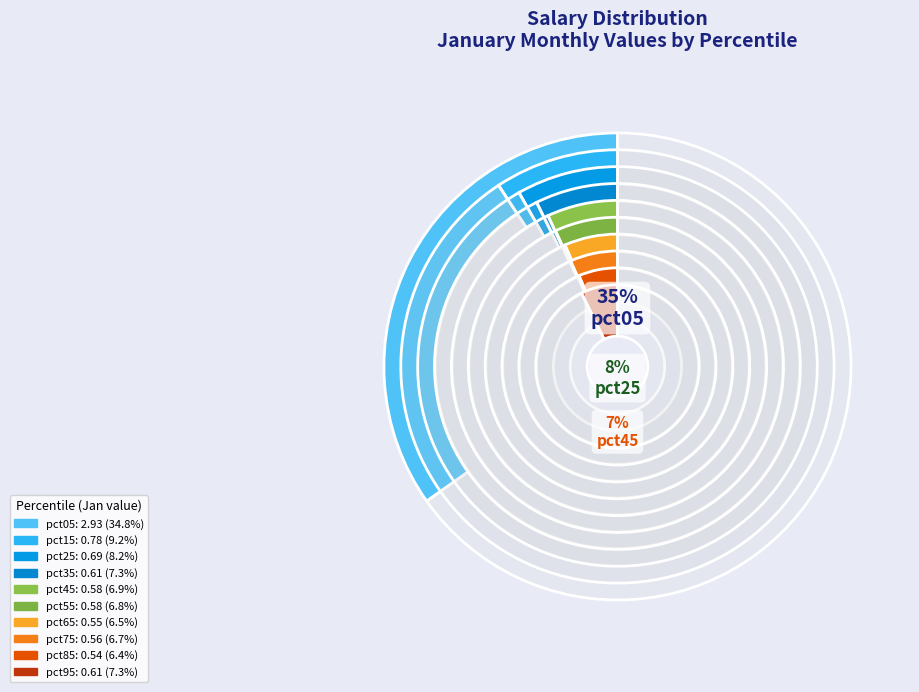

How many segments does this pie chart have?

10